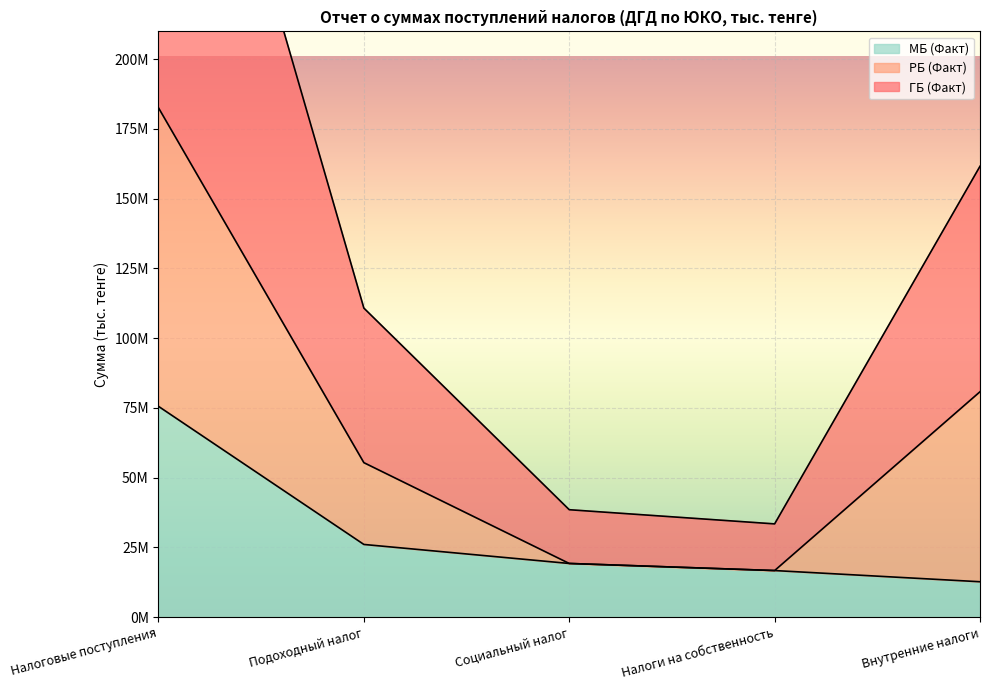

At which label is ГБ (Факт) closest to 99659519?

Внутренние налоги